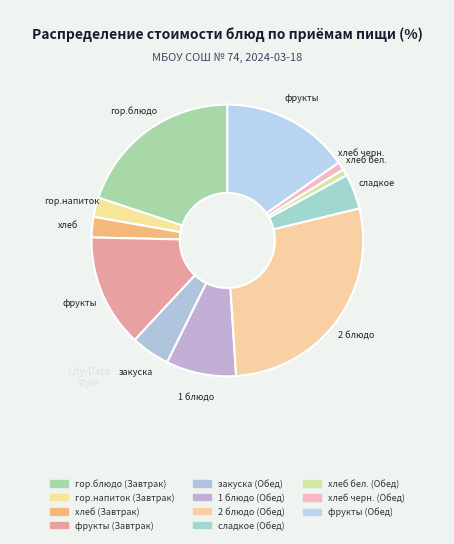

What percentage is NOT represented by гор.напиток (Завтрак)?

97.7%